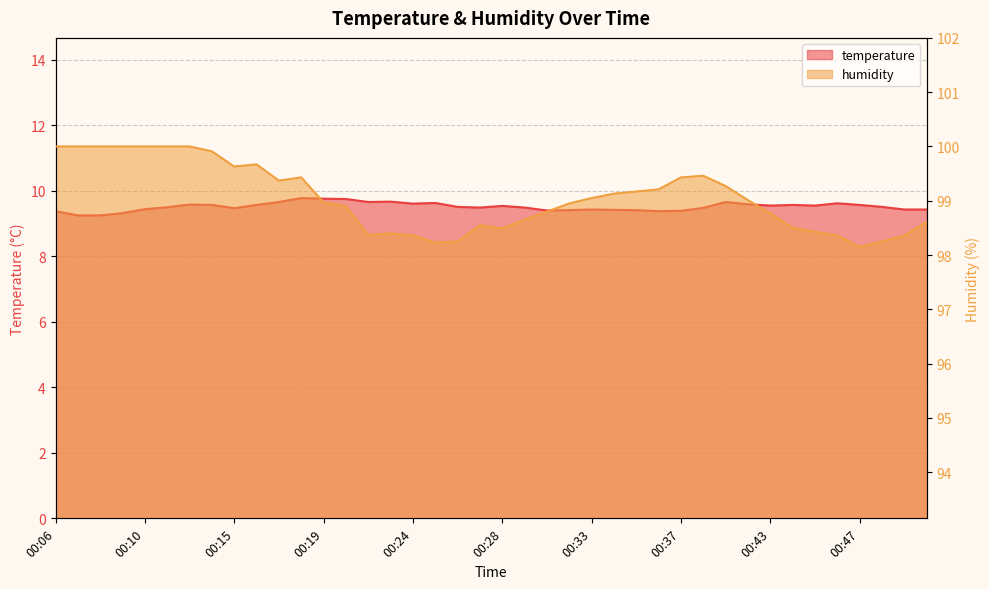

At which label does temperature reach its minimum?

00:07